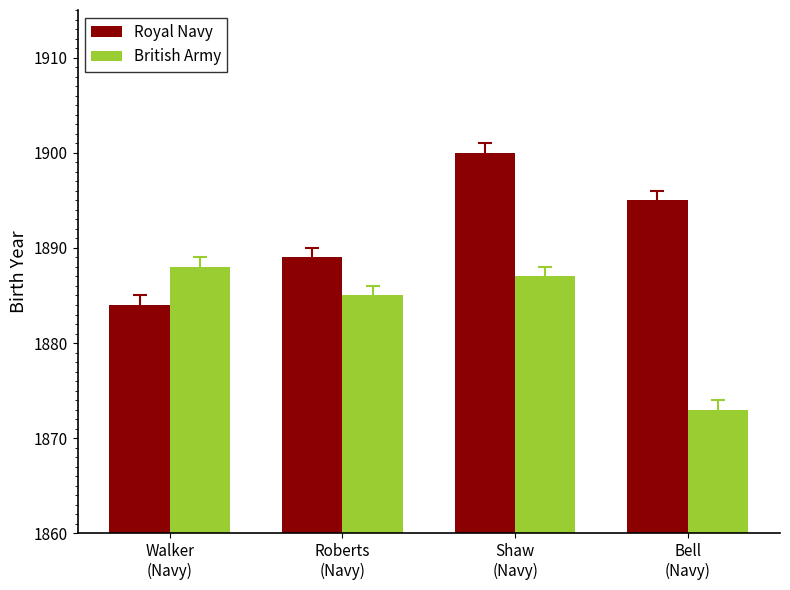

What is the average value of the Royal Navy series?

1892